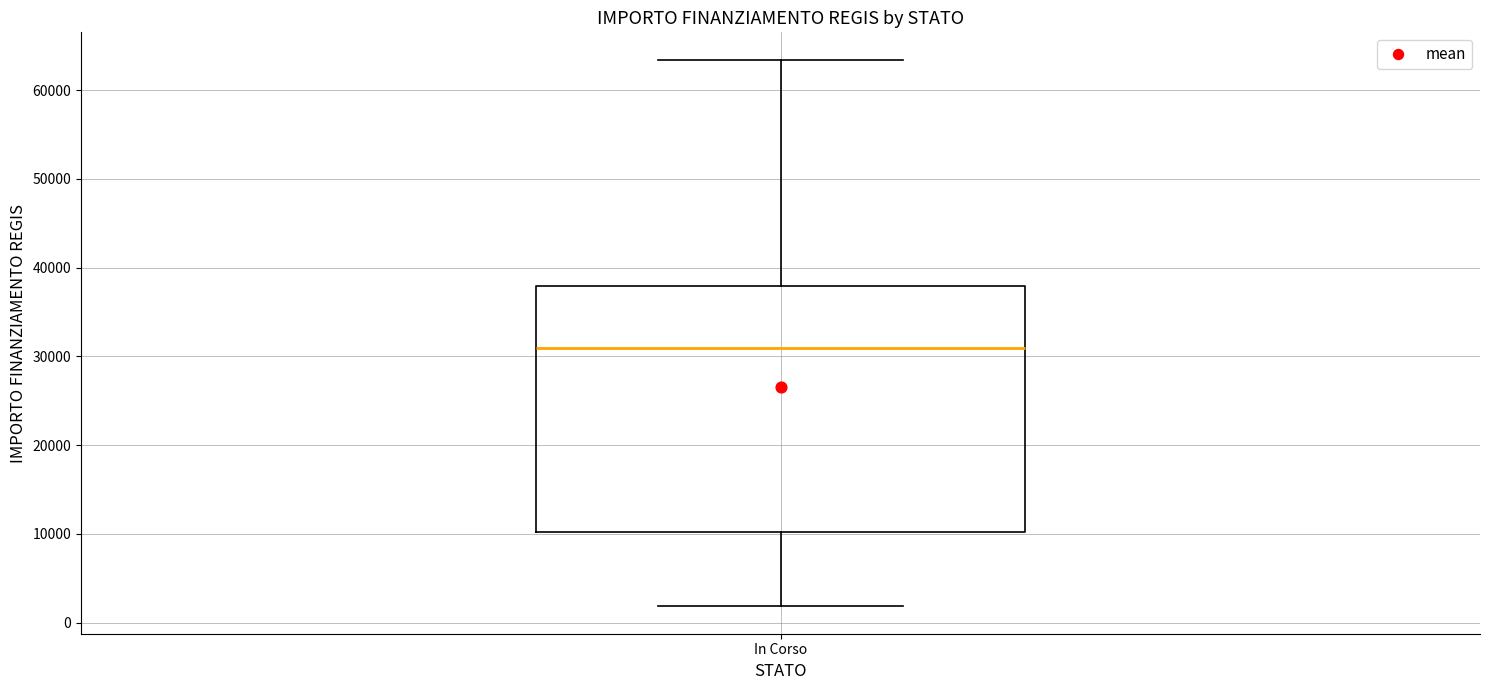

Where does the median line of the box for In Corso sit on the y-axis? The values are not printed on the chart, so give them approximately, as read against the axis.

31000